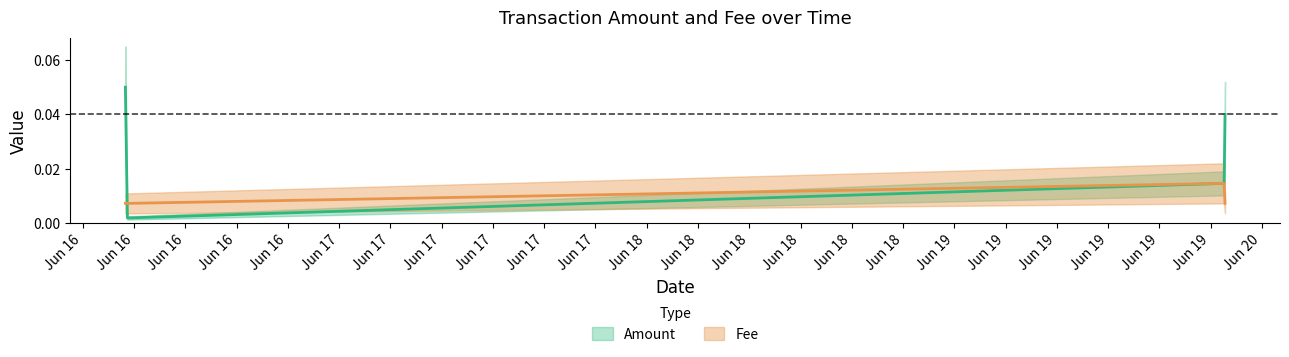

List the labels in order of Amount value, largest first.

2021-06-16 10:19:21, 2021-06-20 00:07:14, 2021-06-20 00:03:01, 2021-06-16 10:28:37